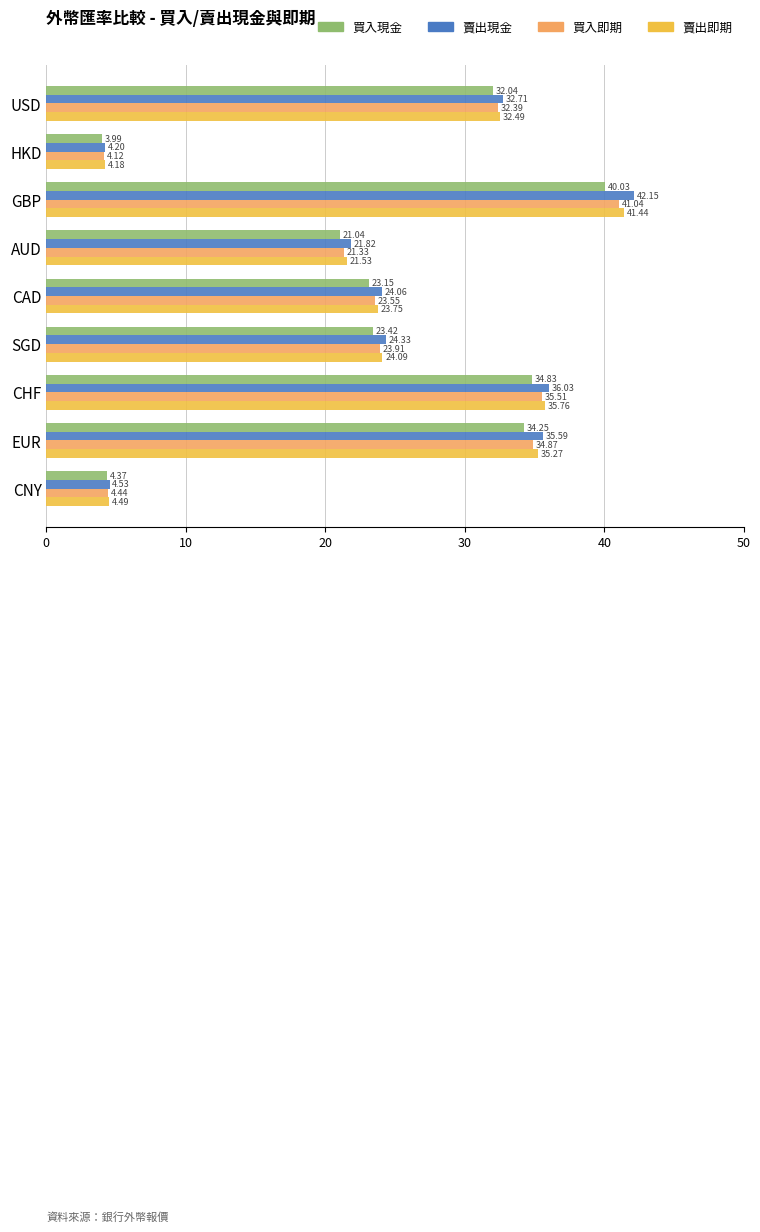

At which label is 賣出現金 closest to 23?

CAD